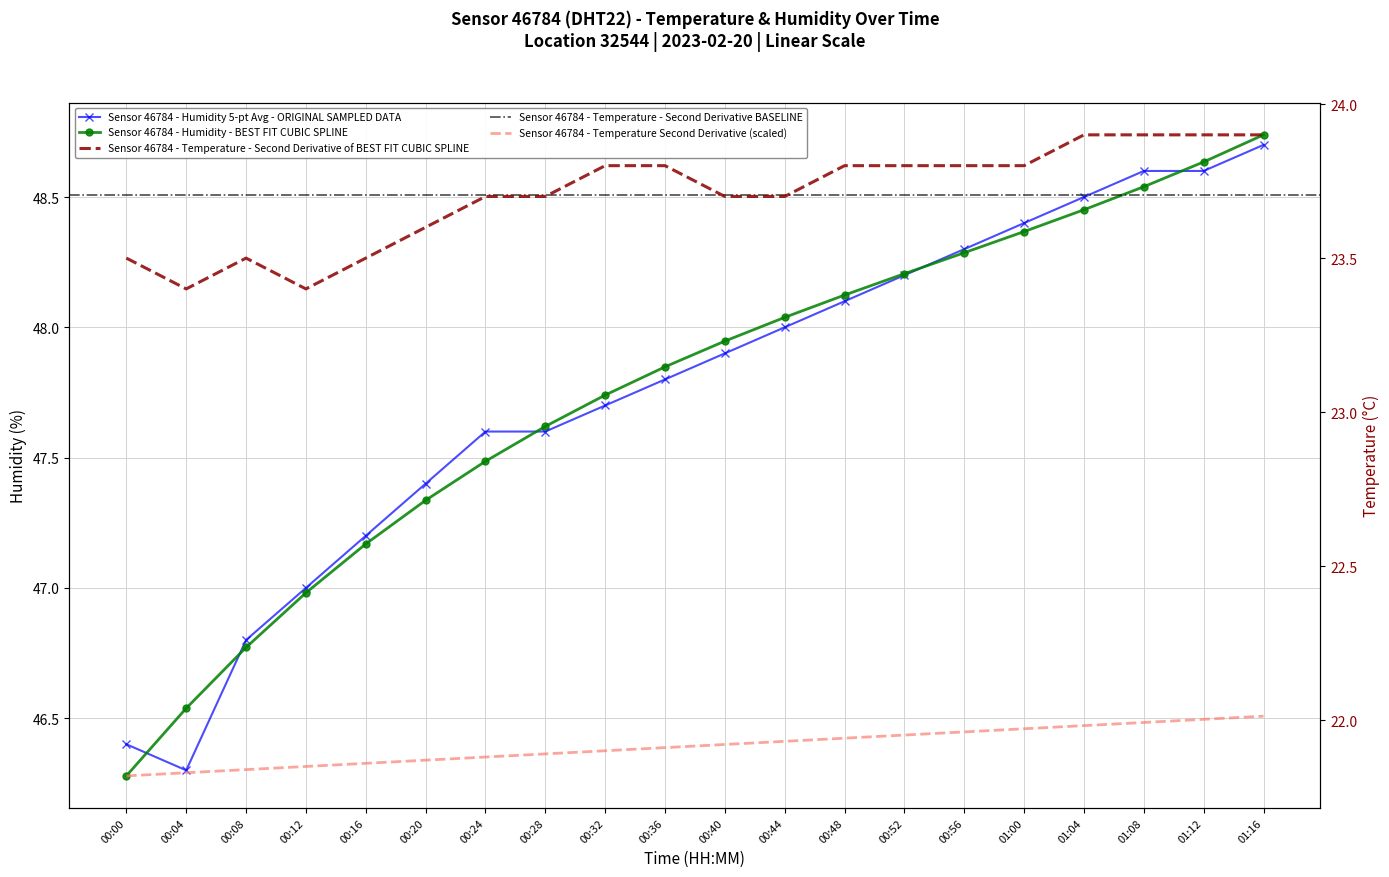

True or false: temperature and humidity intersect in this chart.

False